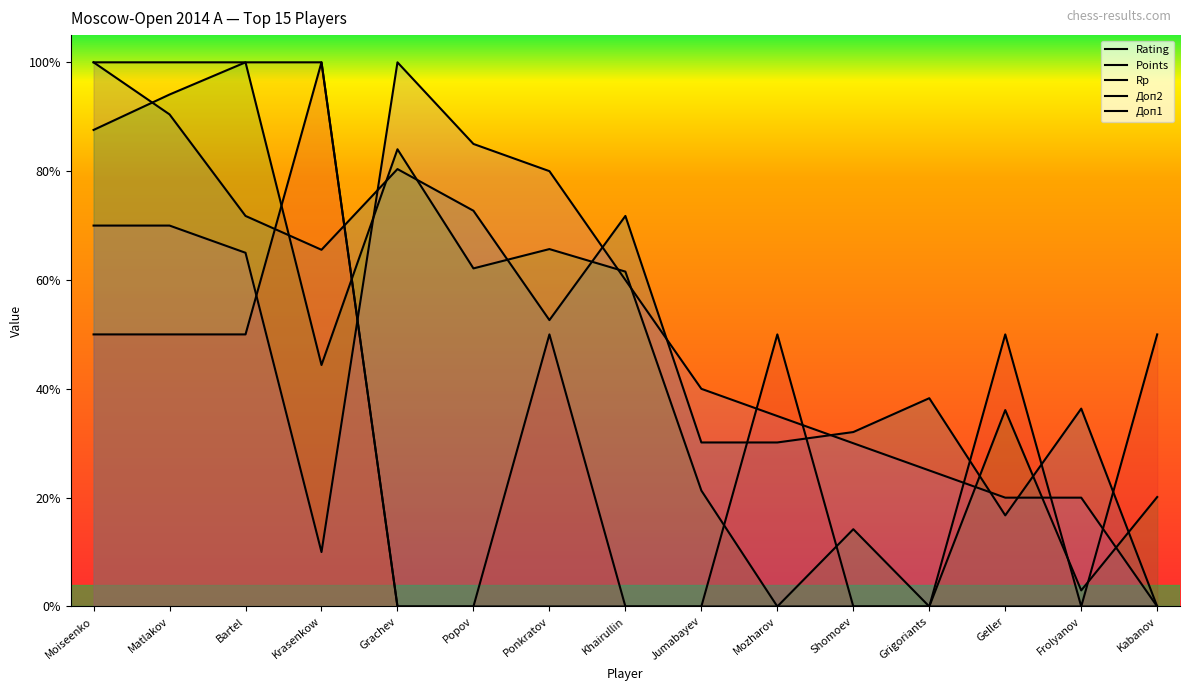

Which has a higher value, Moiseenko or Mozharov?

Moiseenko